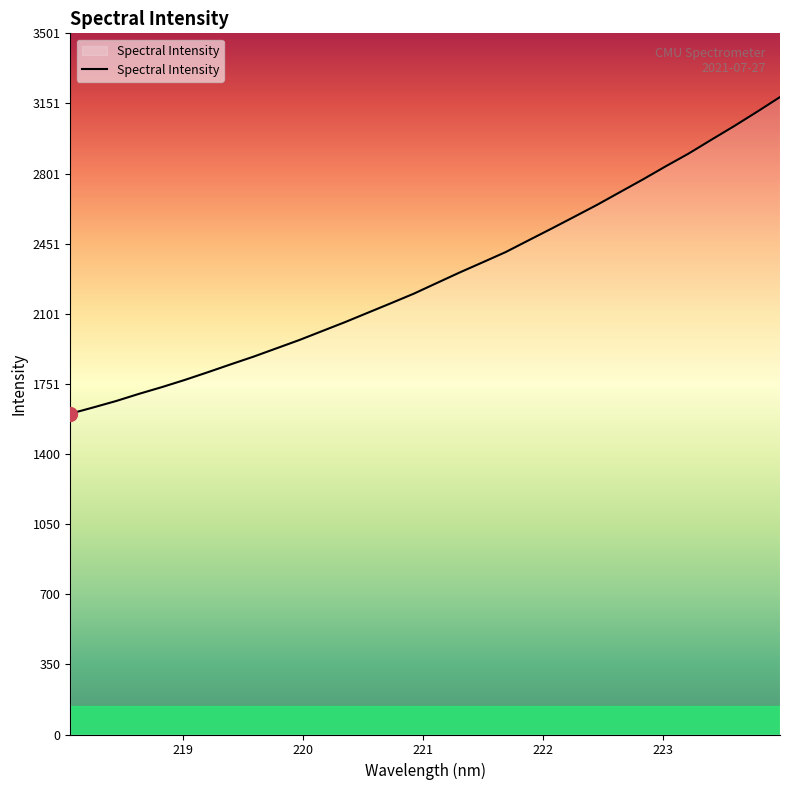

What is the difference between the maximum and minimum values?

1581.1